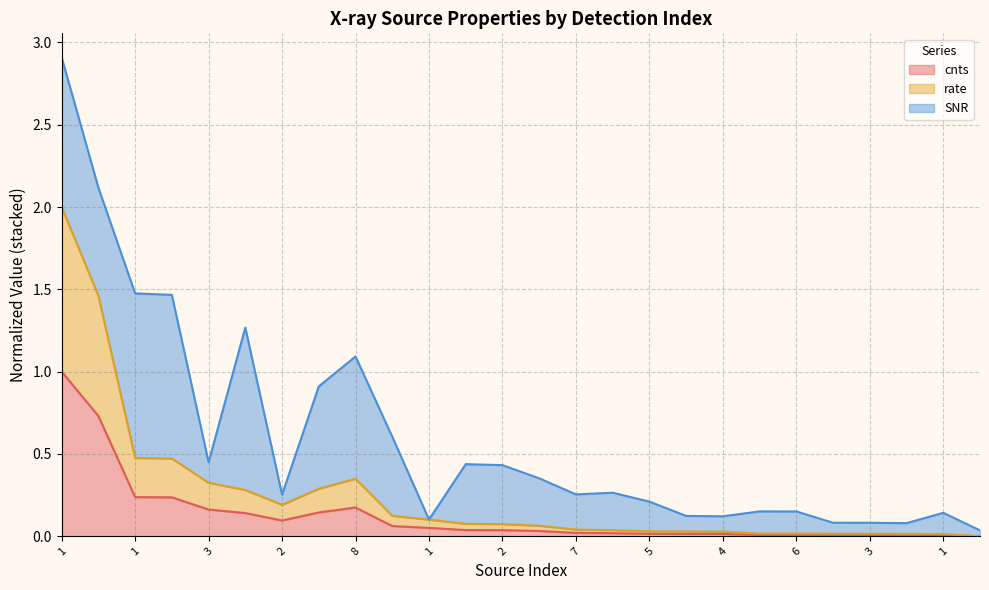

List the labels in order of cnts value, largest first.

1, 4, 1, 10, 8, 3, 5, 8, 2, 2, 1, 1, 2, 4, 7, 3, 5, 6, 4, 3, 6, 2, 3, 7, 1, 9